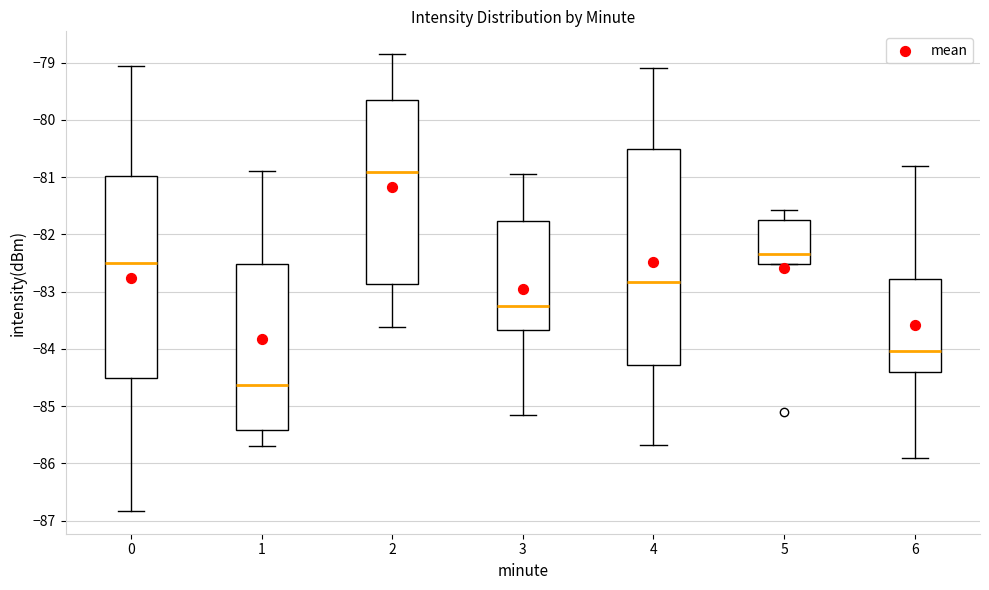

Where is the lower edge of the box at x = 3 on the y-axis? The values are not printed on the chart, so give them approximately, as read against the axis.

-83.7